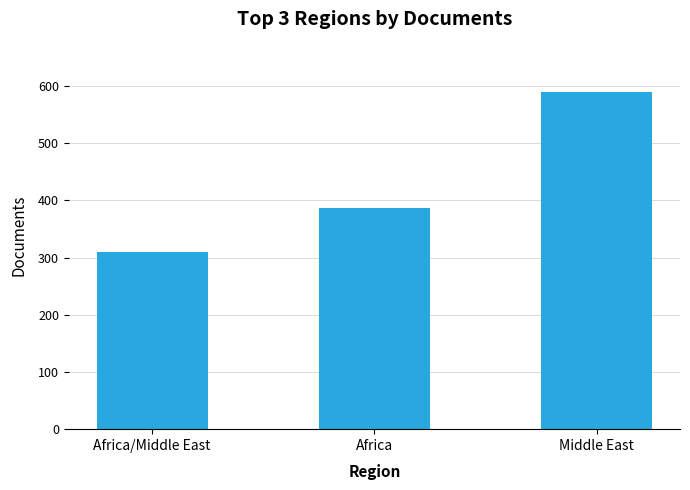

What position from the left is Middle East?

3